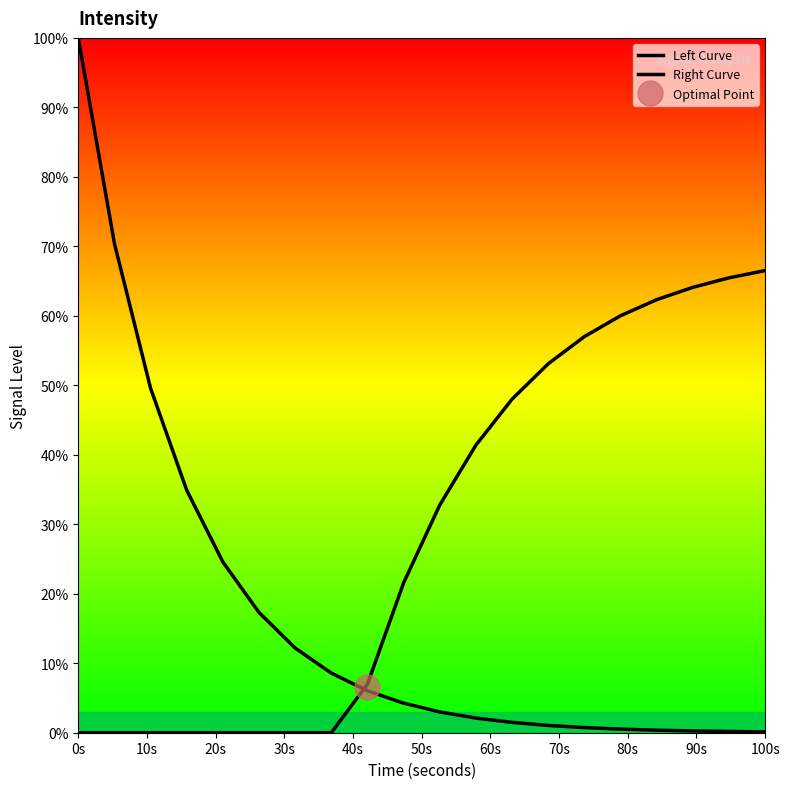

At which label does Left Curve first exceed 4?

0s